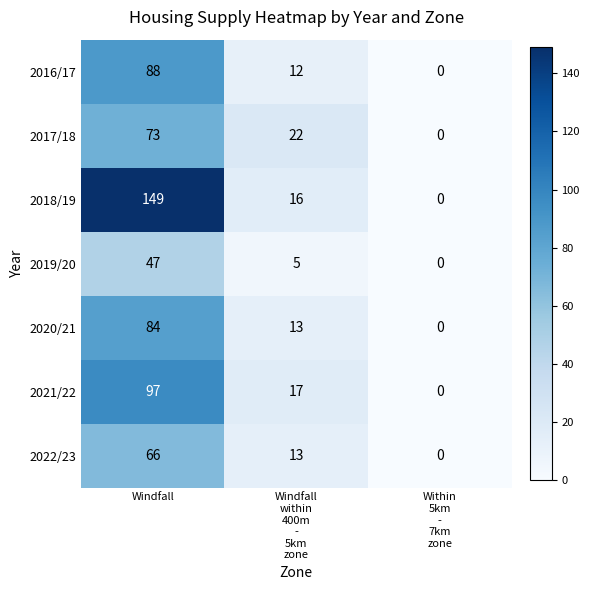

Reading left to right, what are all the values shown in this chart?

2016/17: 88	12	0
2017/18: 73	22	0
2018/19: 149	16	0
2019/20: 47	5	0
2020/21: 84	13	0
2021/22: 97	17	0
2022/23: 66	13	0